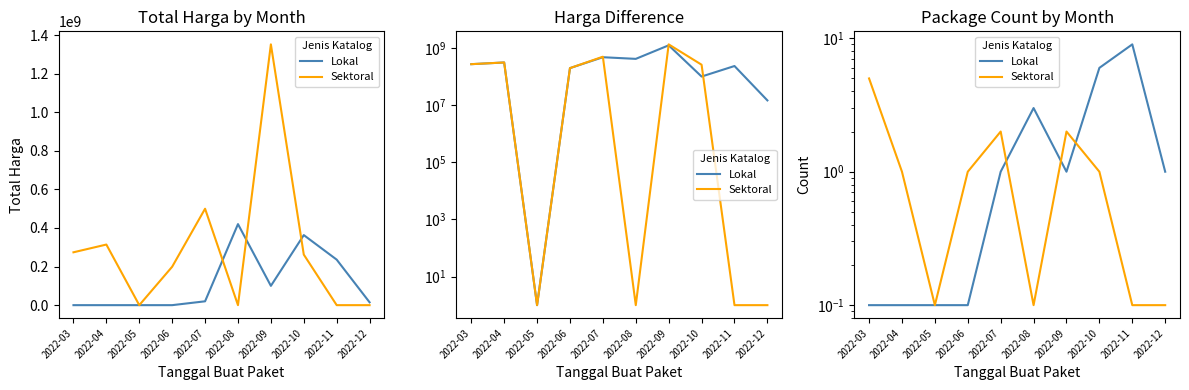

In Lokal, how many points are lower than both neighbors (excluding endpoints)?

1